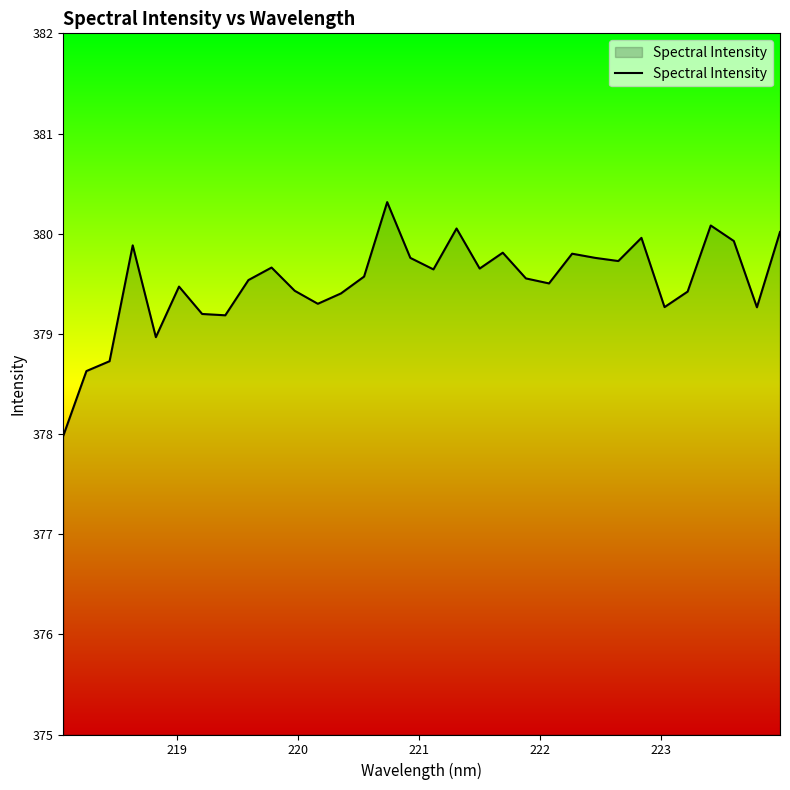

What is the difference between the maximum and minimum values?

2.3